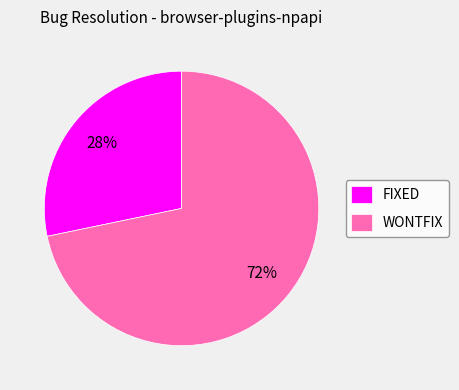

Is there a majority slice in this chart?

Yes